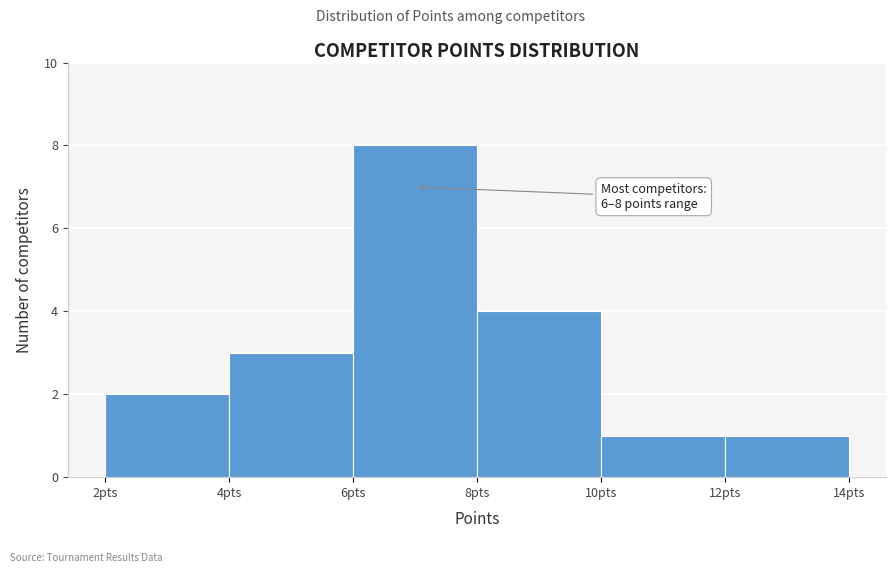

Over which range of the x-axis is the bar tallest?

6 to 8